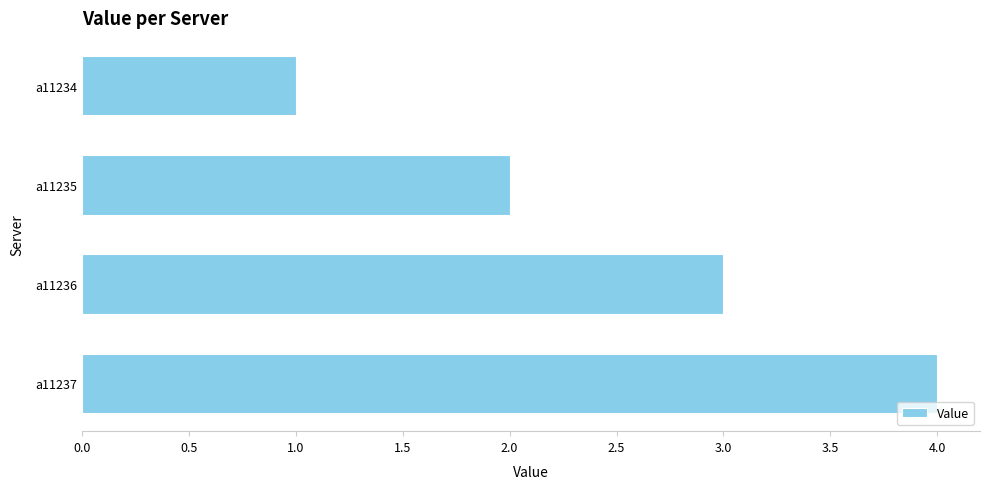

How many values are below 3?

2